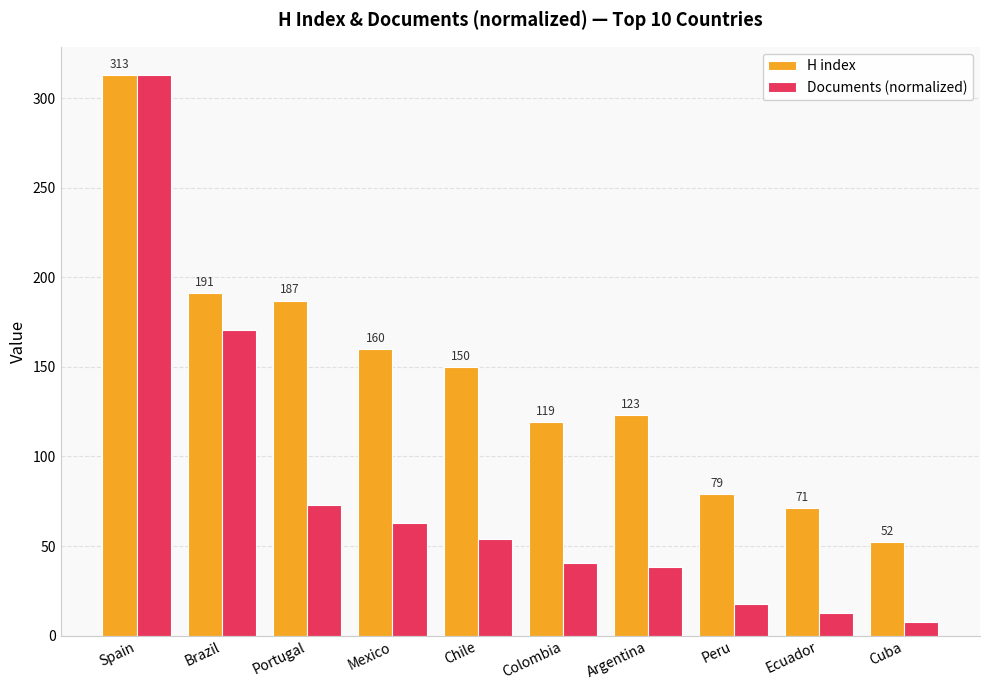

The H index series shows 150.0 at Chile. True or false?

True